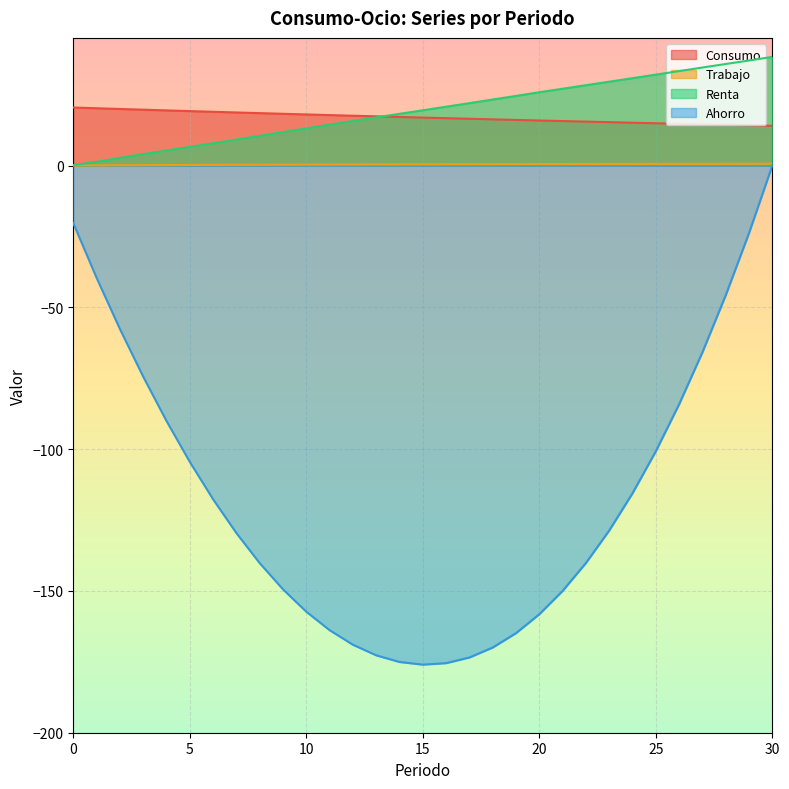

True or false: Renta has more than 1 points higher than both neighbors.

False